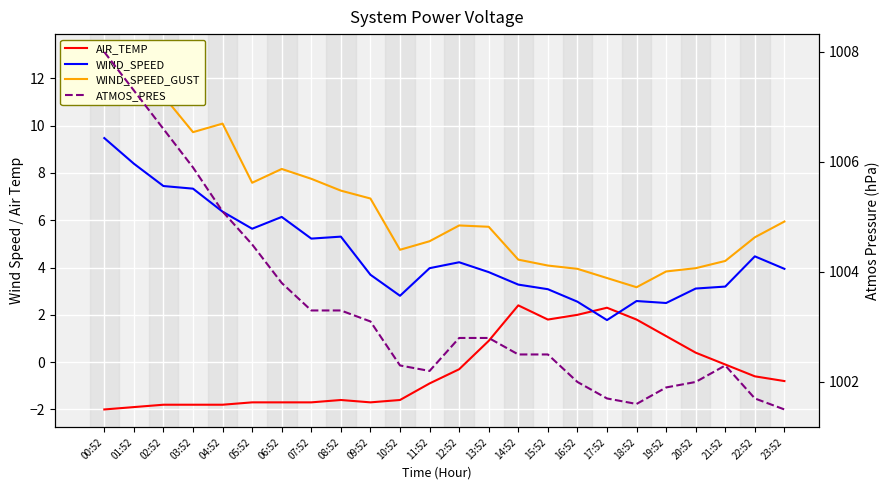

Which series has the widest spread of values?

WIND_SPEED_GUST